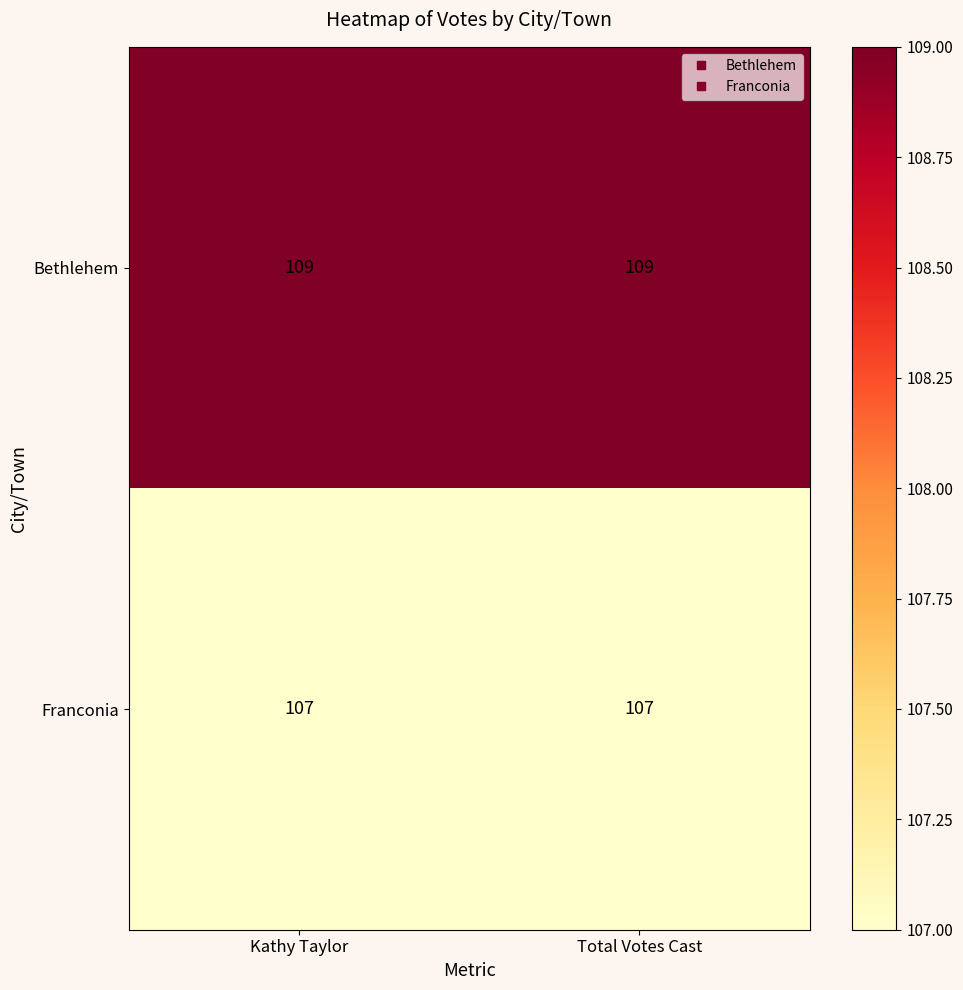

Which series has the largest total across all categories?

Bethlehem